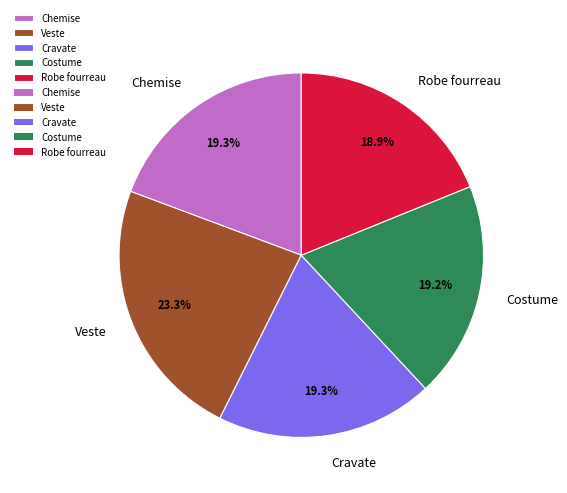

Combined, do Cravate and Robe fourreau account for over 50%?

No